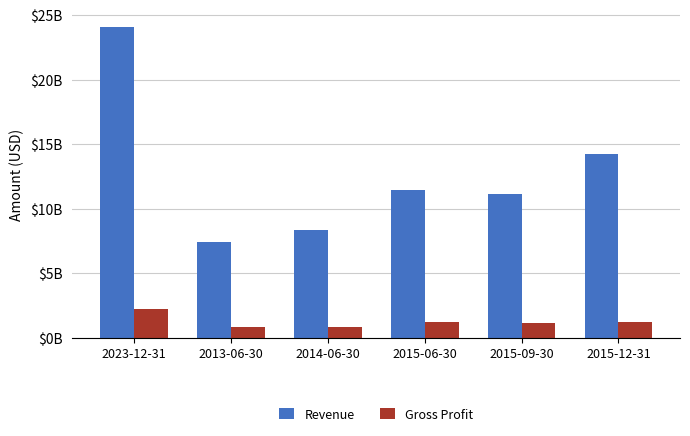

Reading right to left, what are all the values shown in this chart?

Revenue: 2015-12-31=14213996000	2015-09-30=11174260000	2015-06-30=11469386000	2014-06-30=8366870000	2013-06-30=7461338000	2023-12-31=24055082000
Gross Profit: 2015-12-31=1271377000	2015-09-30=1174835000	2015-06-30=1202829000	2014-06-30=864312000	2013-06-30=864676000	2023-12-31=2235364000